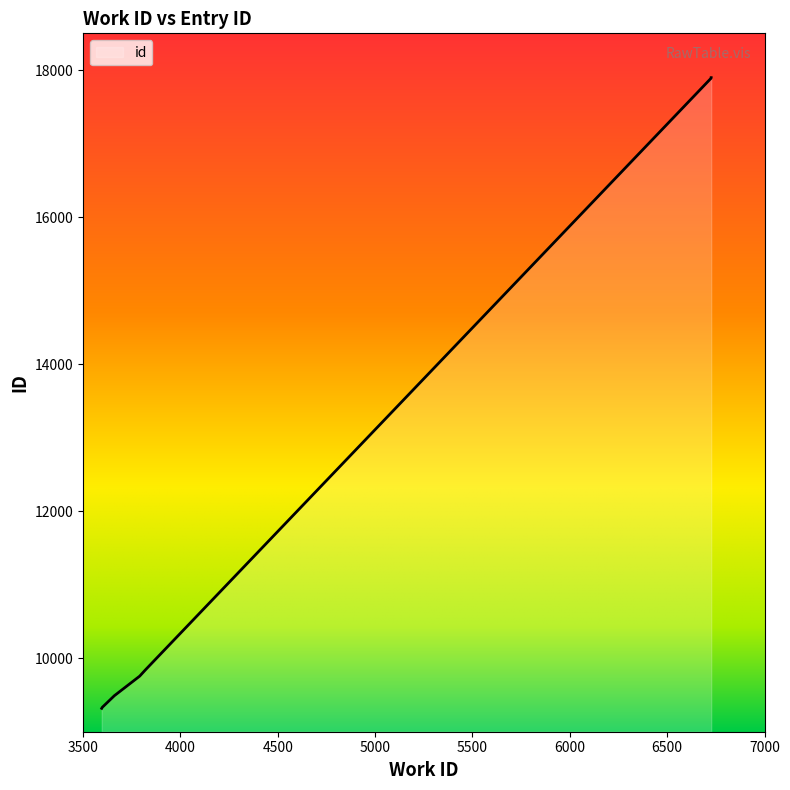

Count the number of categories in the chart.

10